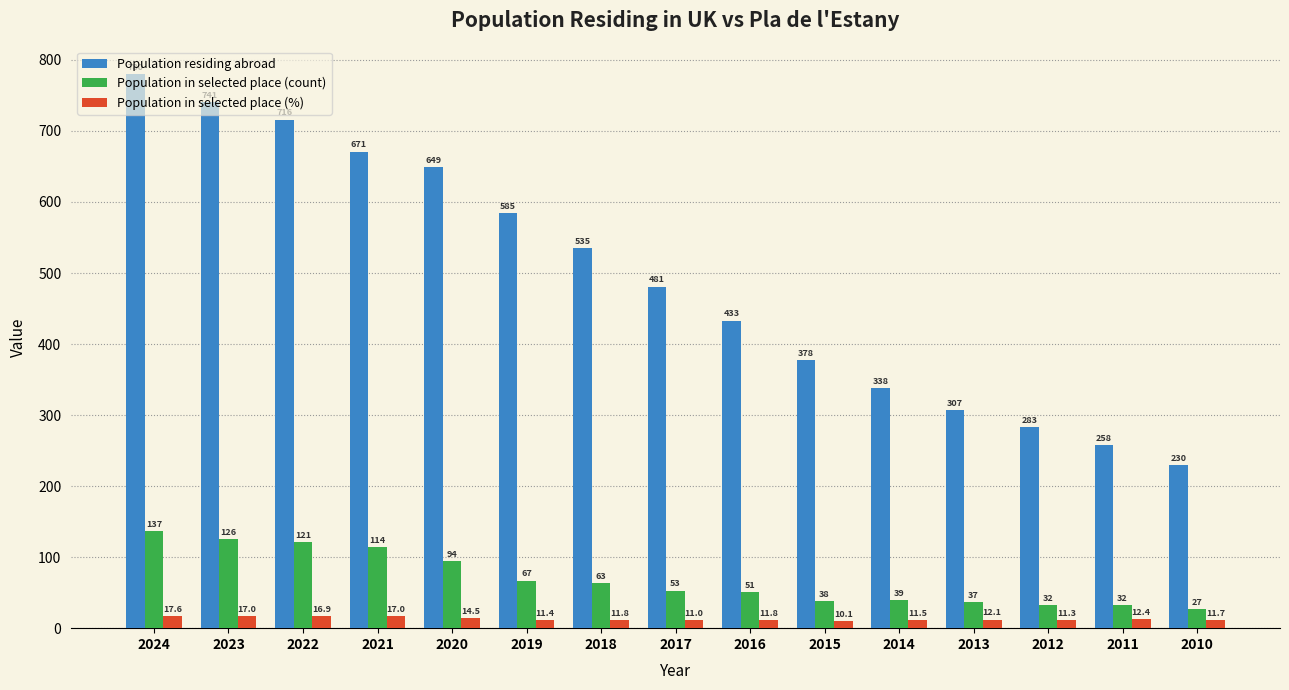

The Population in selected place (count) series shows 32.0 at 2011. True or false?

True